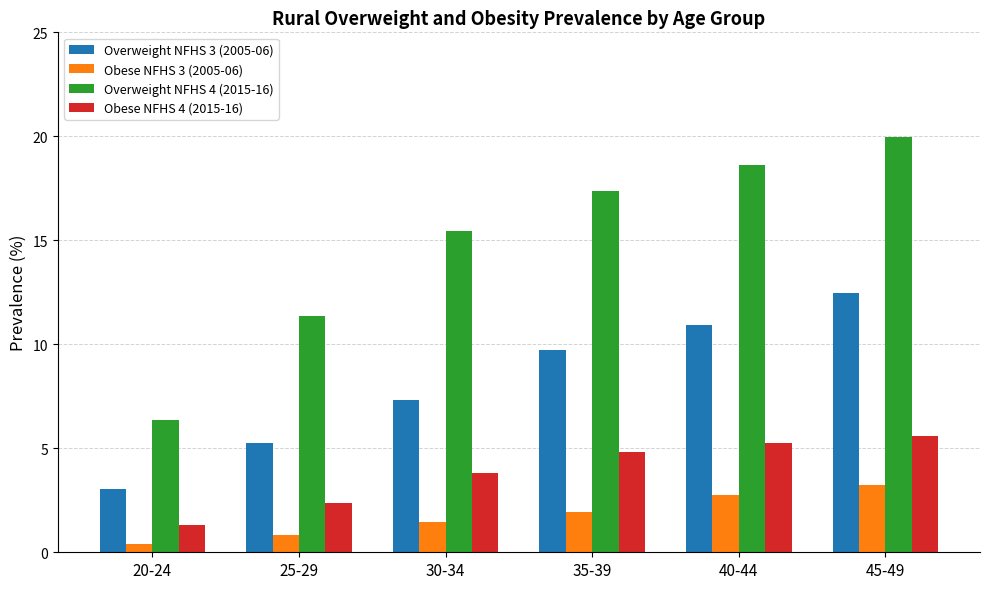

Which series has the largest total across all categories?

Overweight NFHS 4 (2015-16)